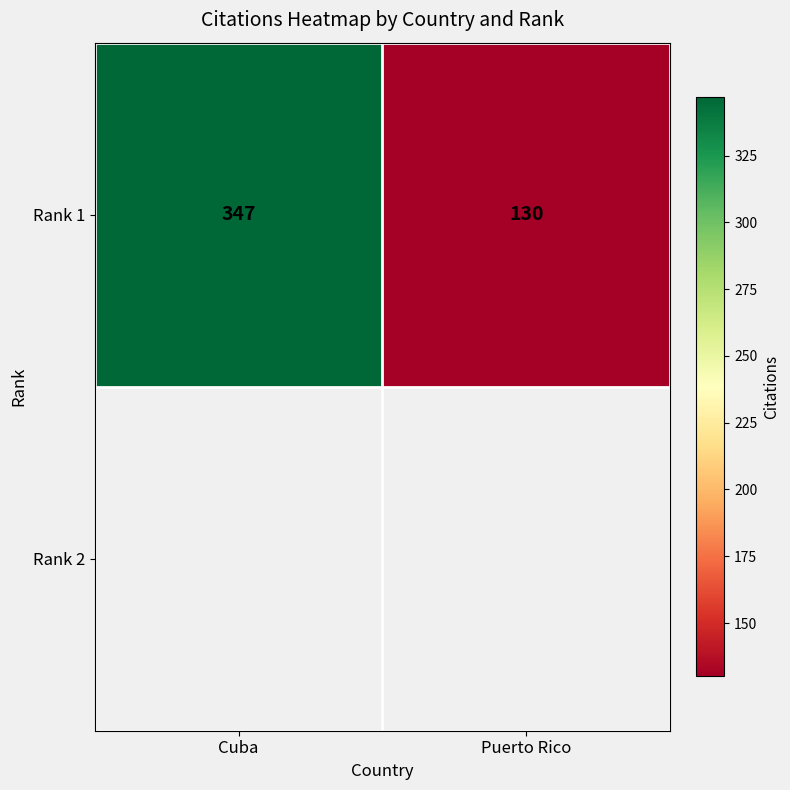

The chart shows a value of 347 at Cuba. True or false?

True